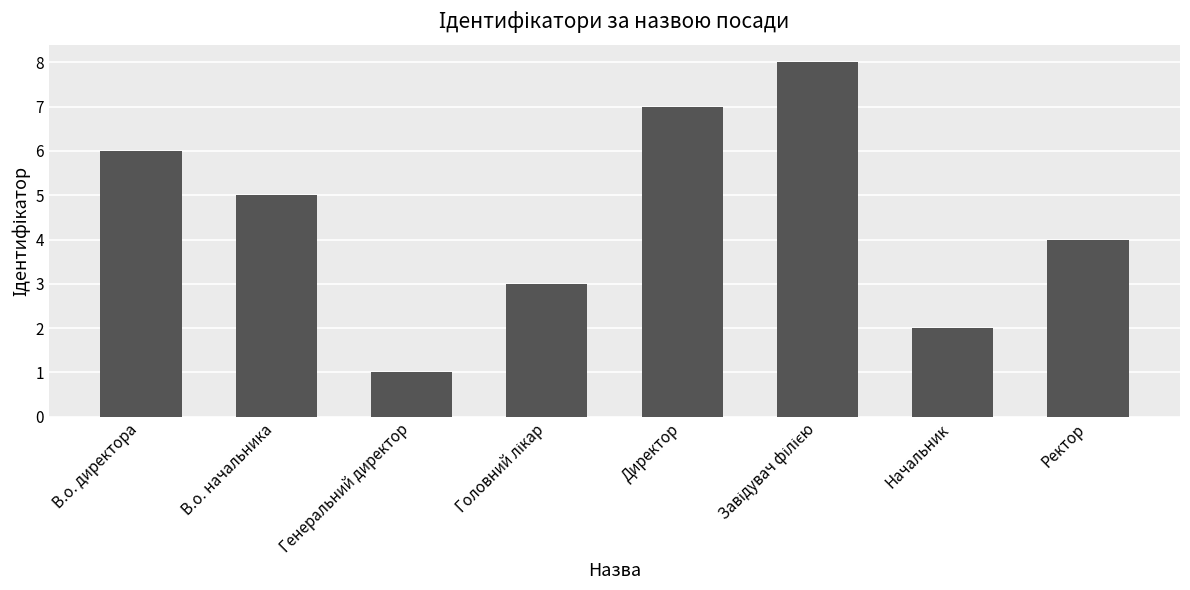

Reading right to left, transcribe all the data shown in this chart.

4	2	8	7	3	1	5	6